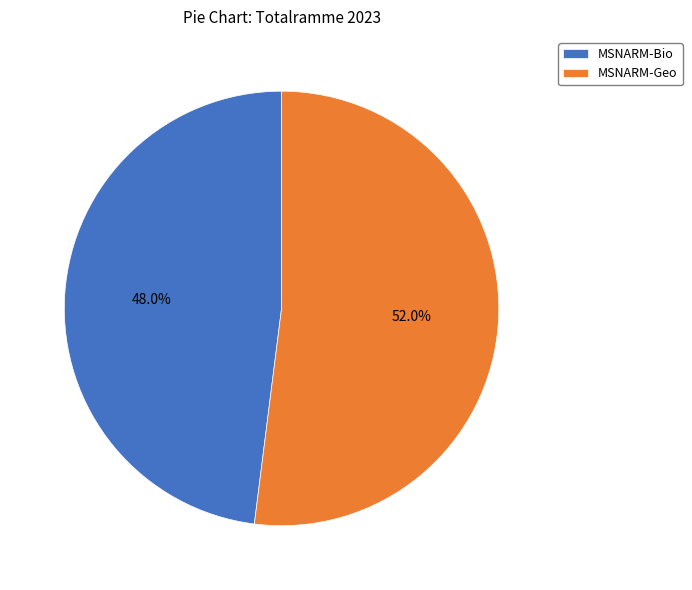

What percentage is the MSNARM-Geo slice, to the nearest percent?

52%